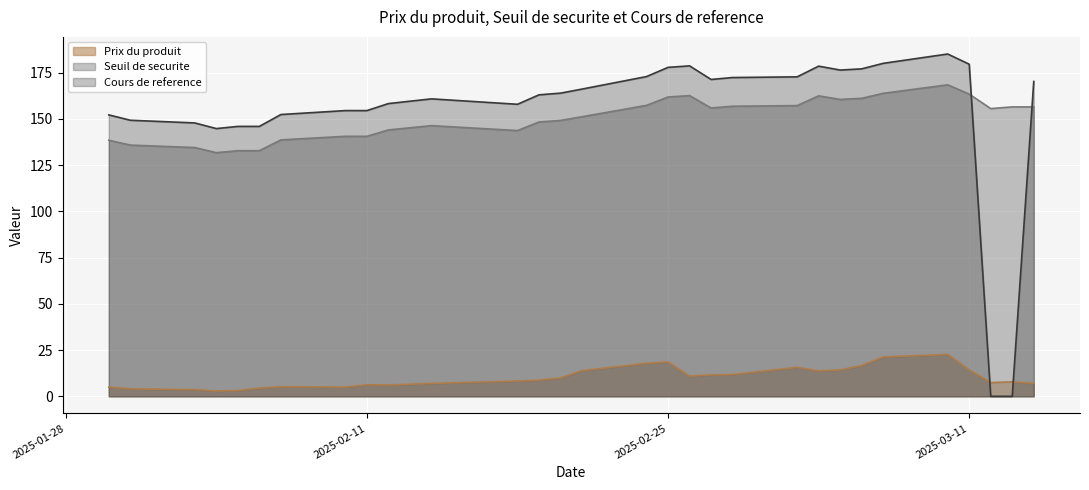

How many values in Cours de reference are above zero?

28